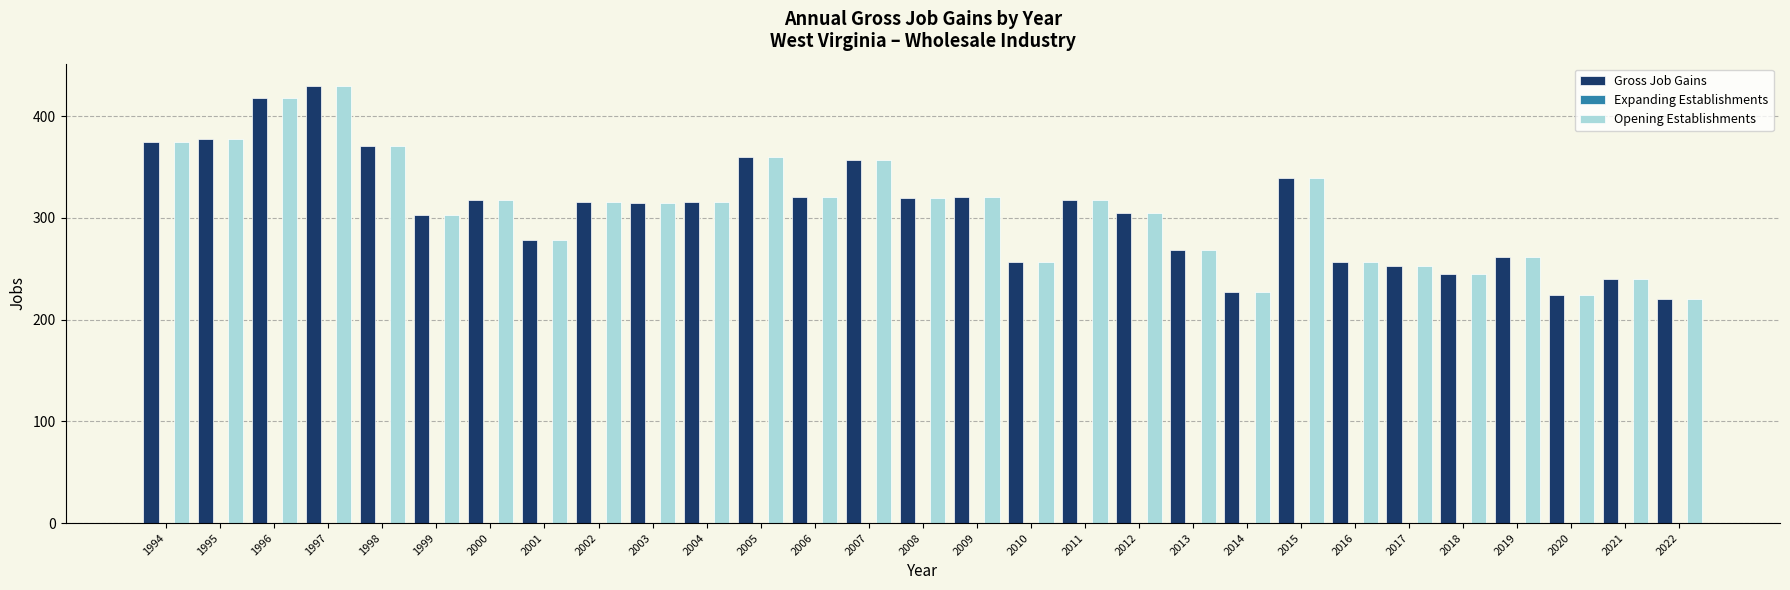

What is the difference between the highest and lowest values at 2010?

0